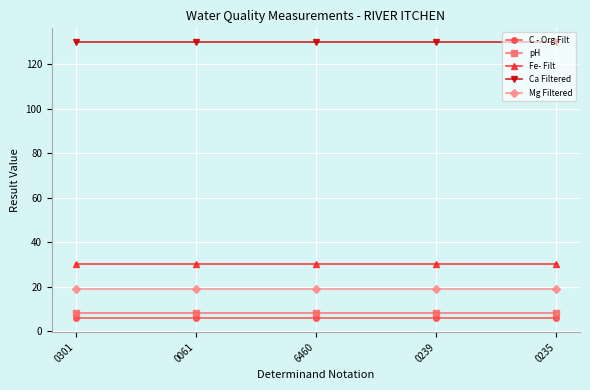

How many lines are shown in the chart?

5